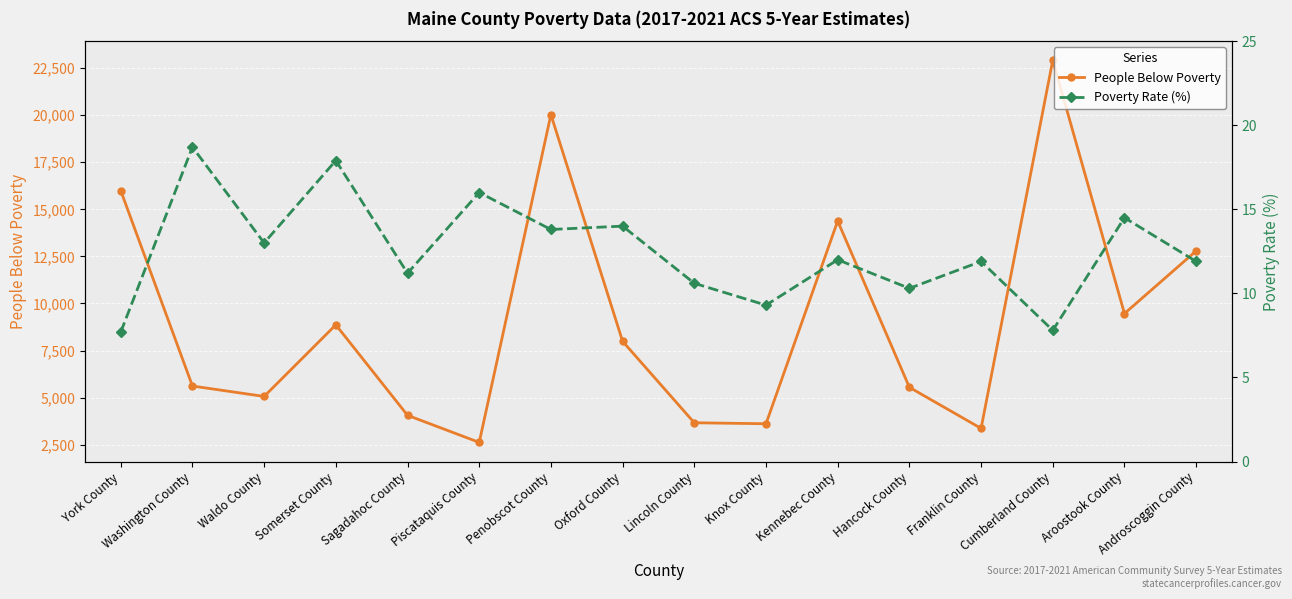

What is the difference between the second highest and minimum values in the People Below Poverty series?

17409